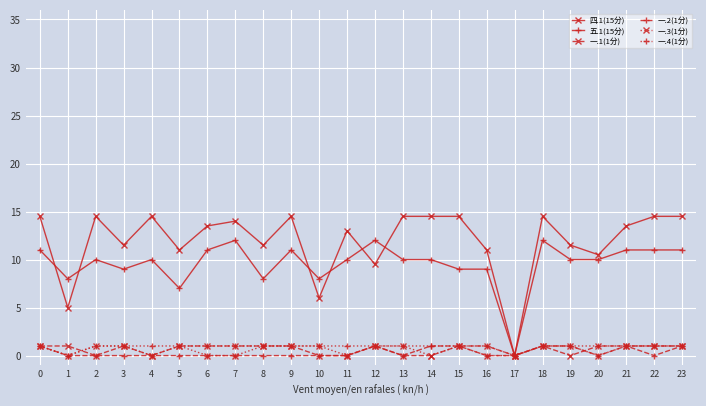

Which series changed the most between 5 and 22?

五.1(15分)